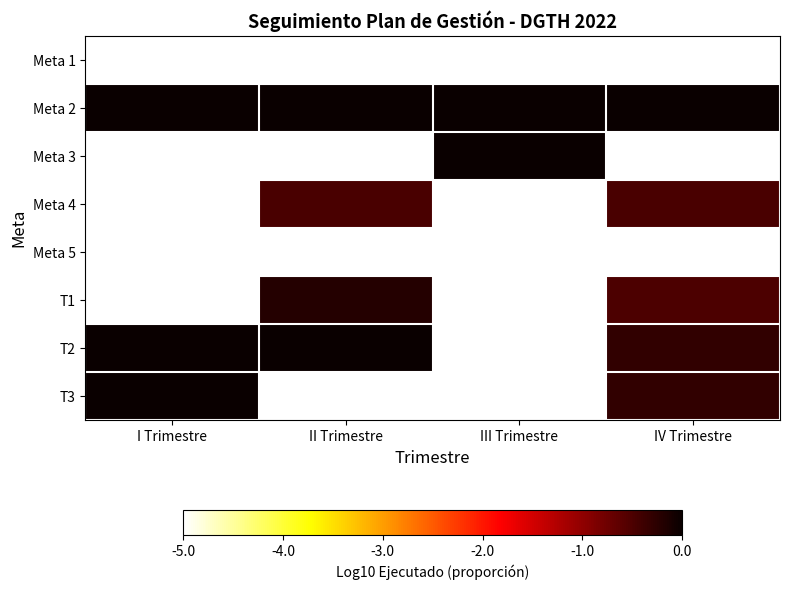

What is the total value across all series at I Trimestre?

-25.0